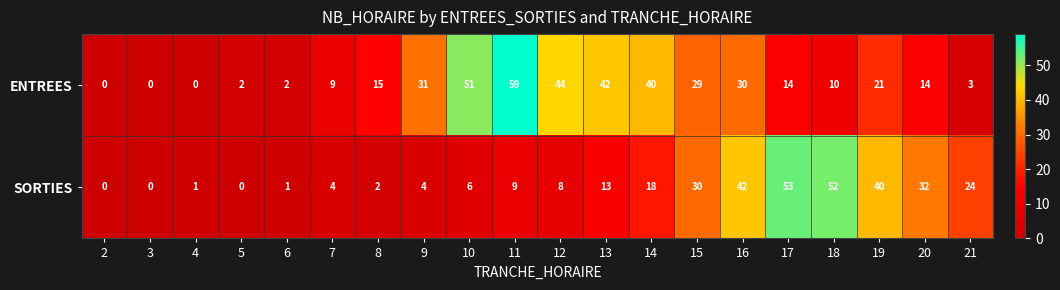

What is the total value across all series at 14?

58